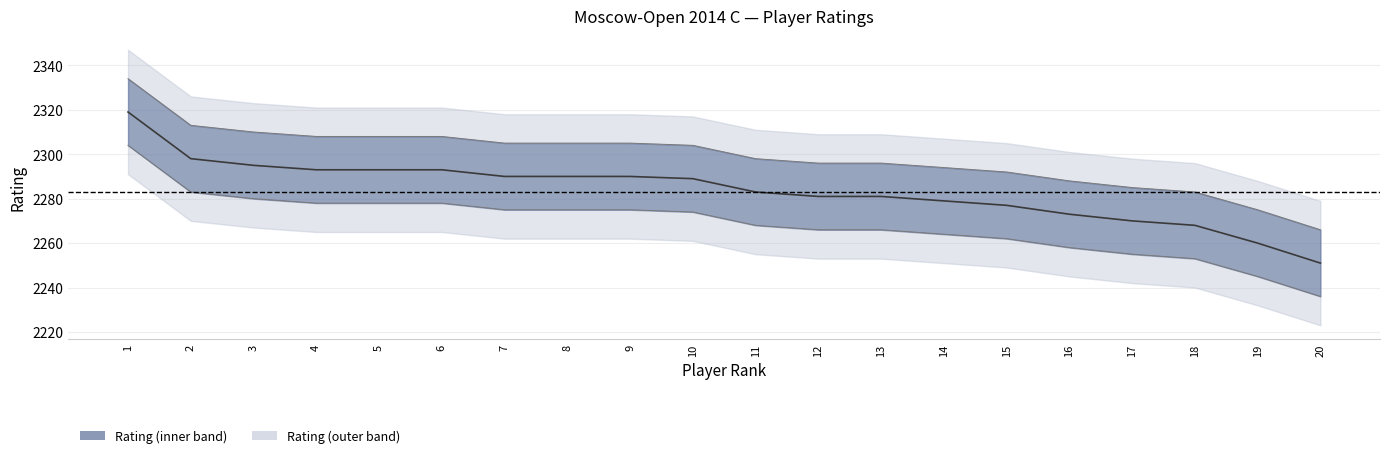

Between 10 and 9, which is larger?

9